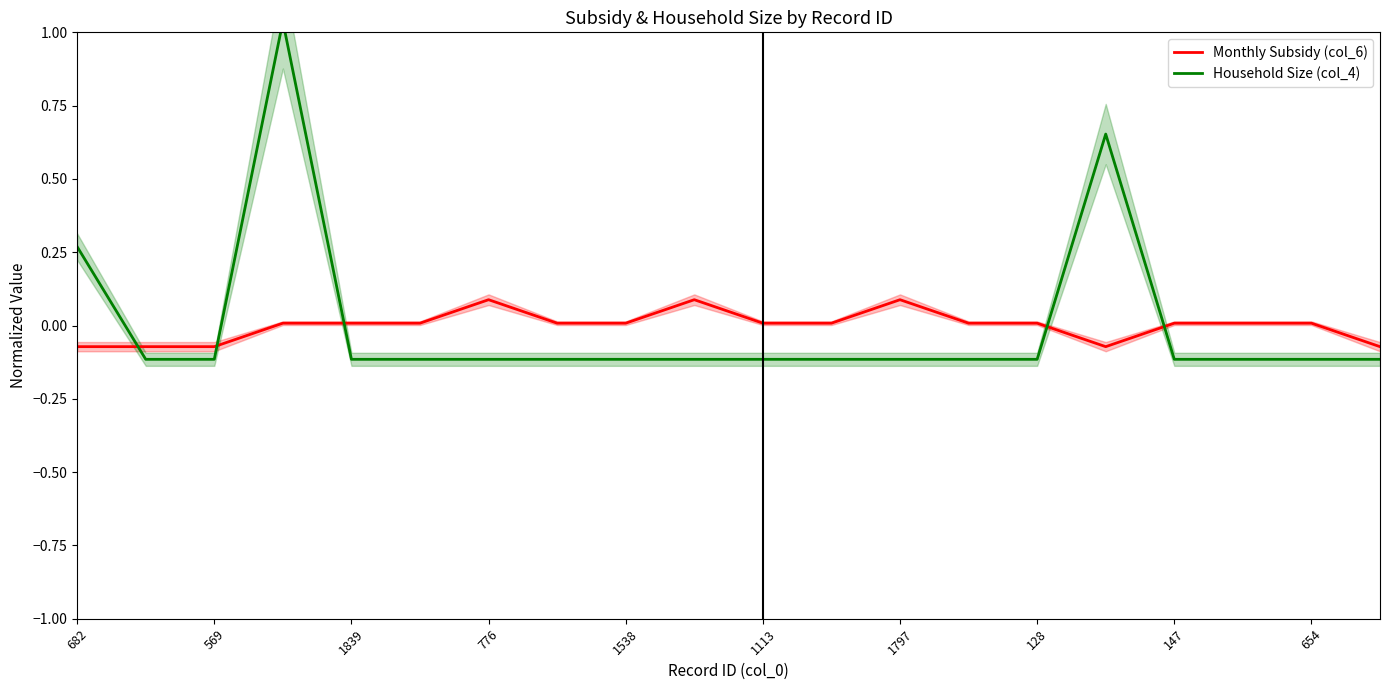

What is the value of the Household Size (col_4) point at the 5th from the left?

-0.1